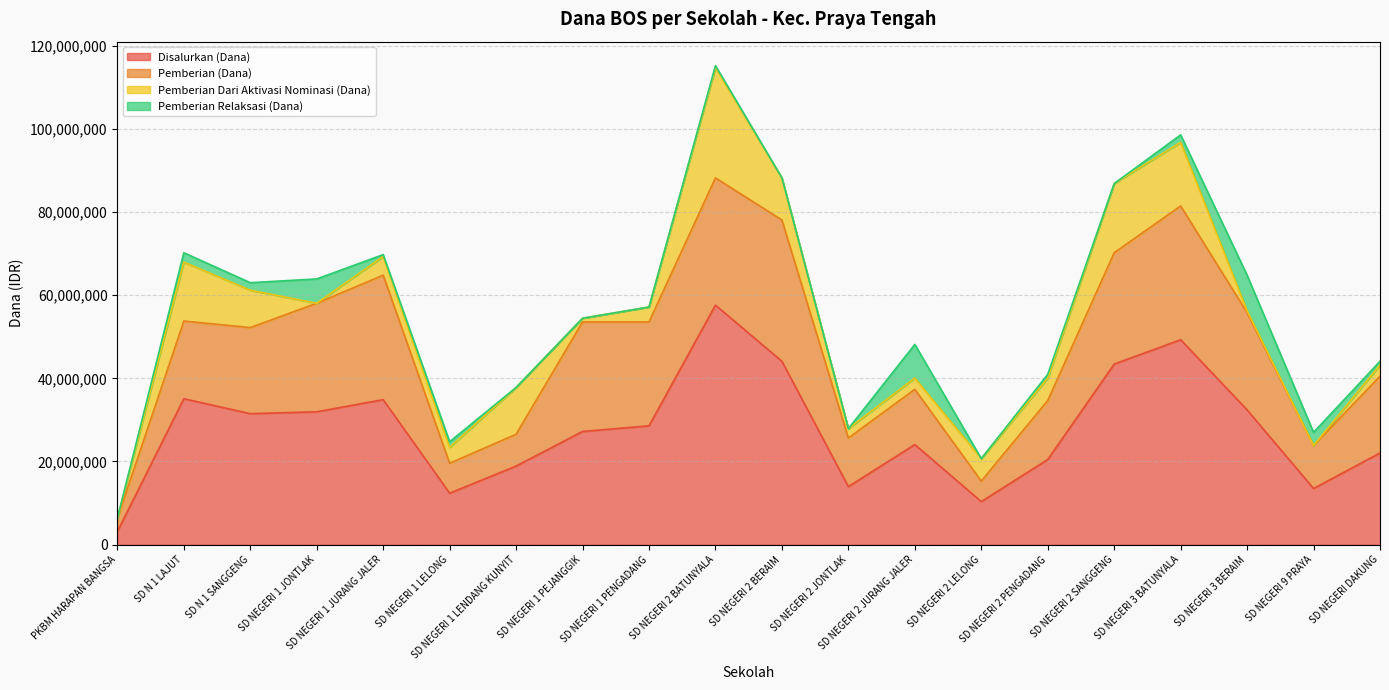

Does the chart have visible grid lines?

Yes